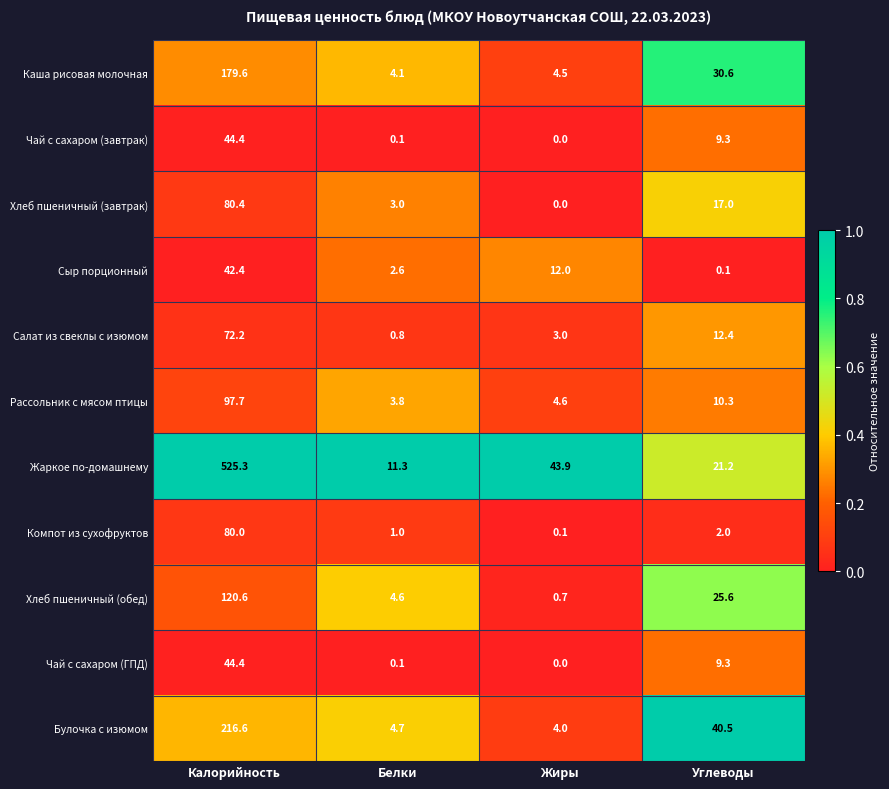

Which series has the widest spread of values?

Жаркое по-домашнему